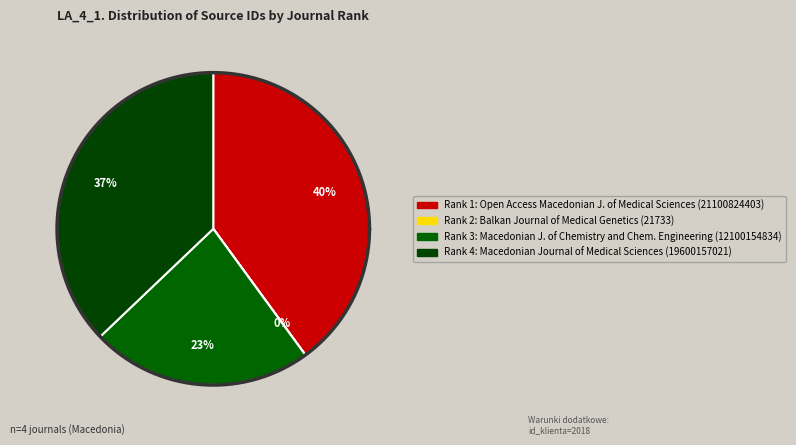

Do Open Access Macedonian Journal of Medical Sciences and Macedonian Journal of Medical Sciences together represent more than half of the pie?

Yes